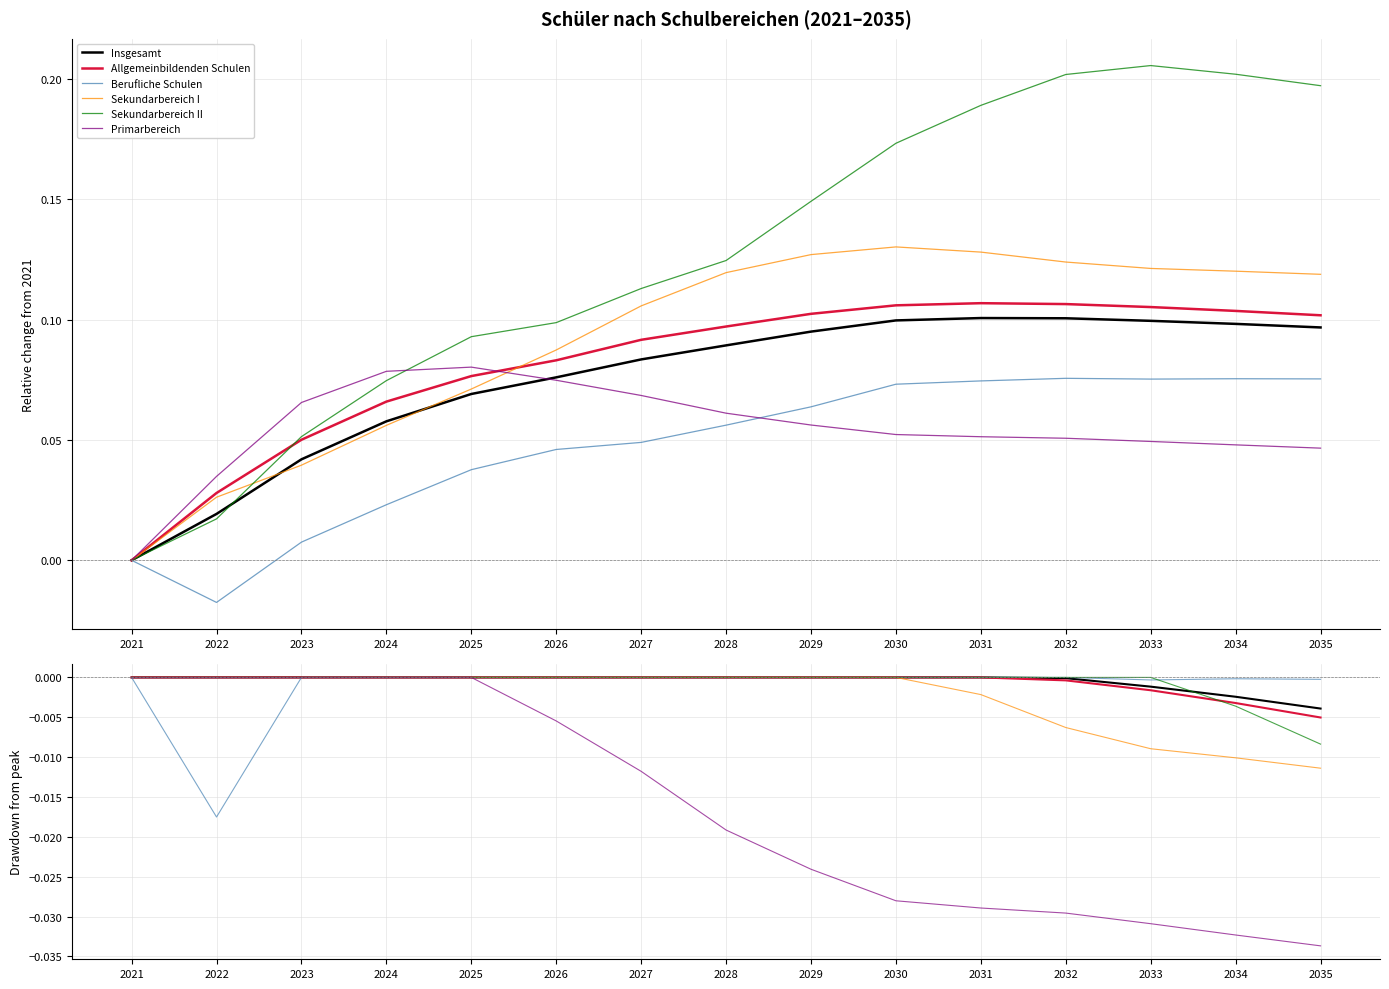

At which label is Primarbereich closest to 0?

2021